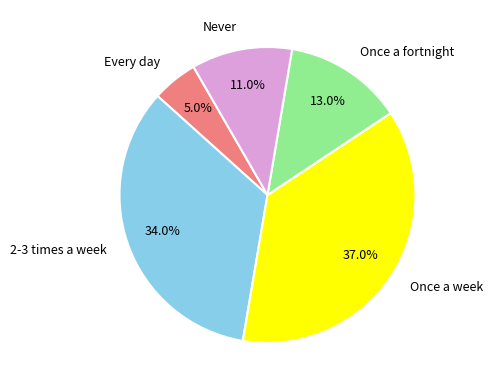

Rank the categories by value from highest to lowest.

Once a week, 2-3 times a week, Once a fortnight, Never, Every day